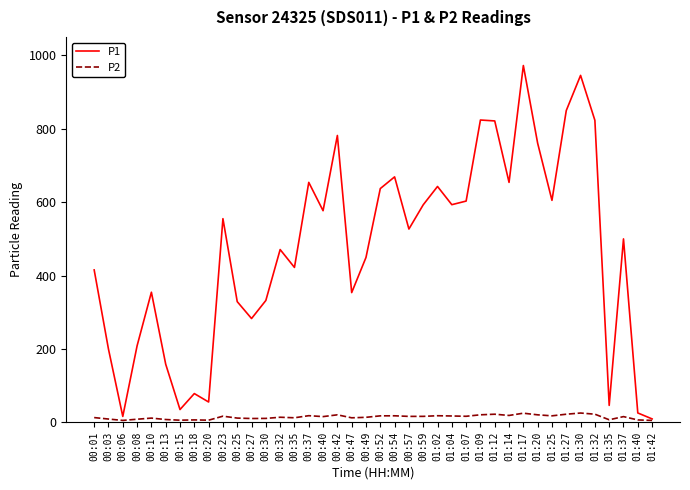

Which series changed the most between 00:40 and 01:02?

P1